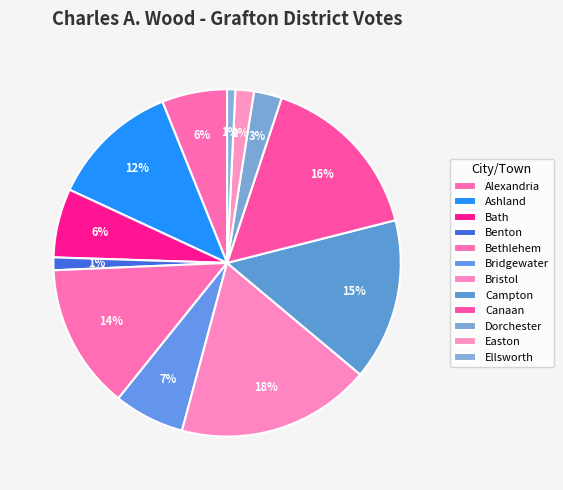

Is there a majority slice in this chart?

No